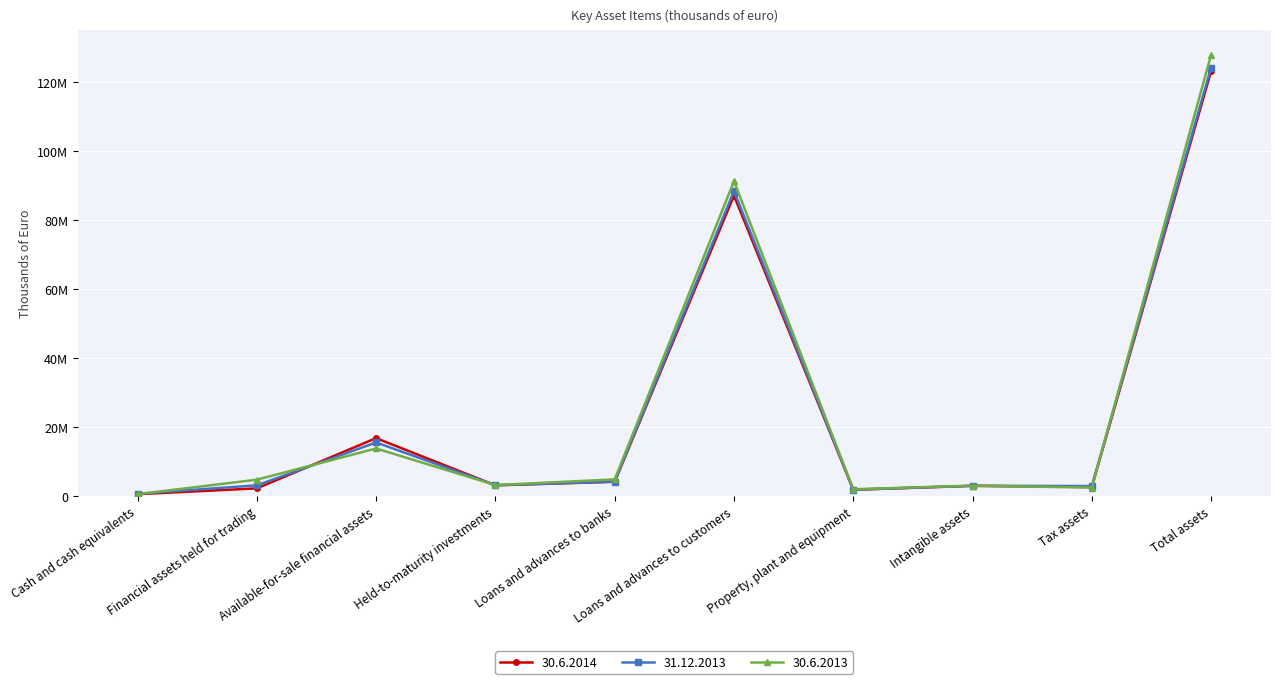

Where is the first local minimum for 31.12.2013?

Held-to-maturity investments